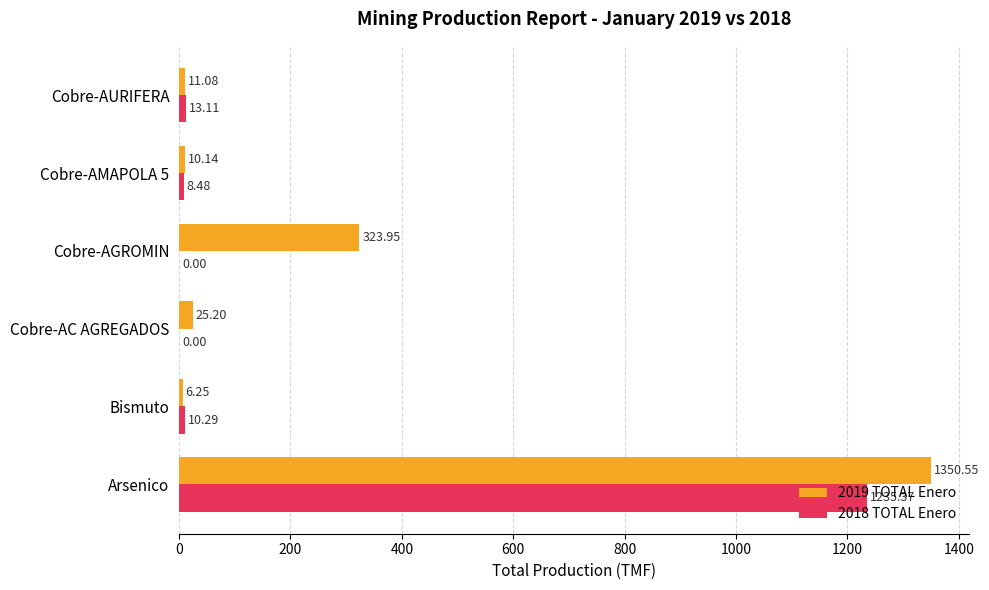

At which label is 2018 TOTAL Enero closest to 617?

Cobre-AURIFERA